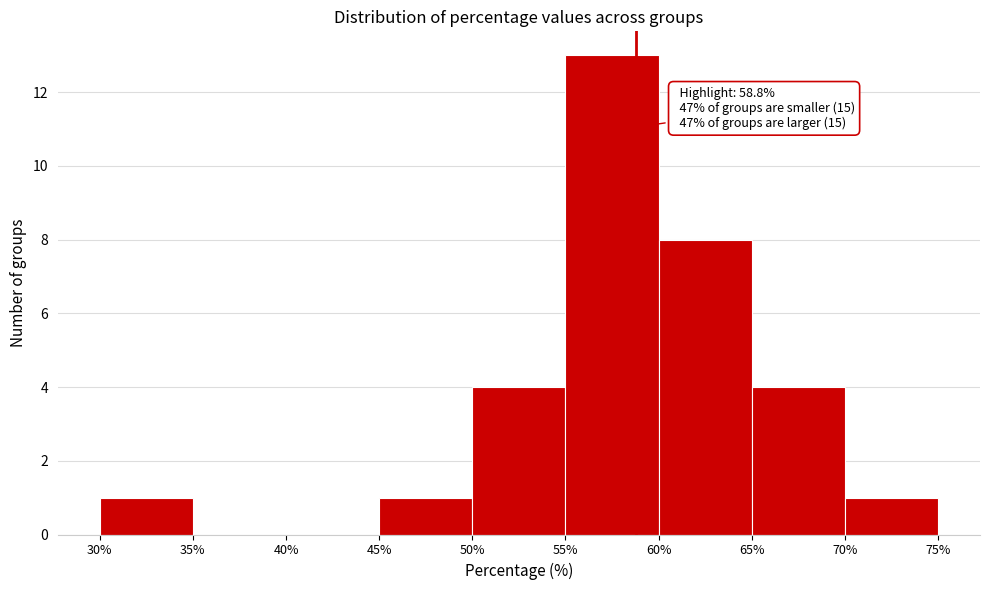

Over which range of the x-axis is the bar tallest?

55% to 60%